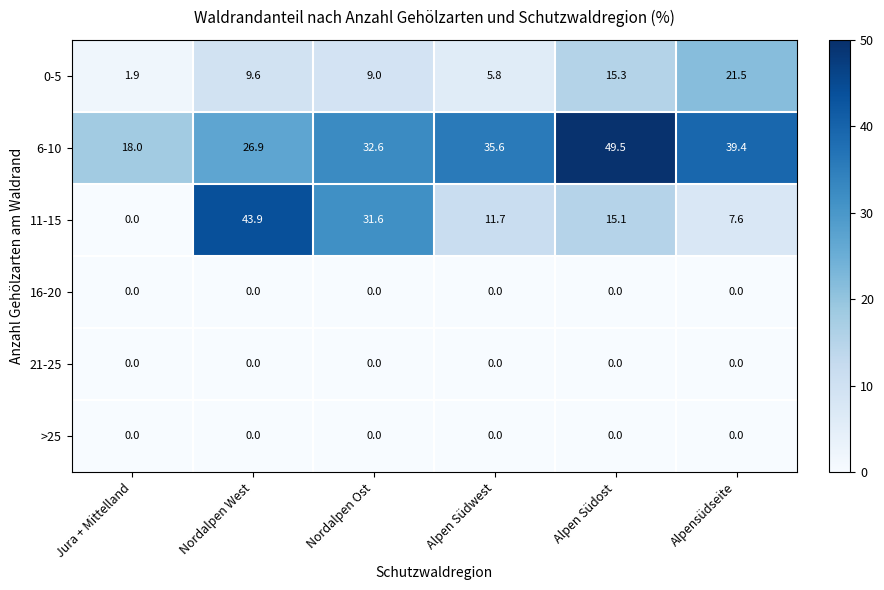

Which series has the largest range (max minus min)?

11-15